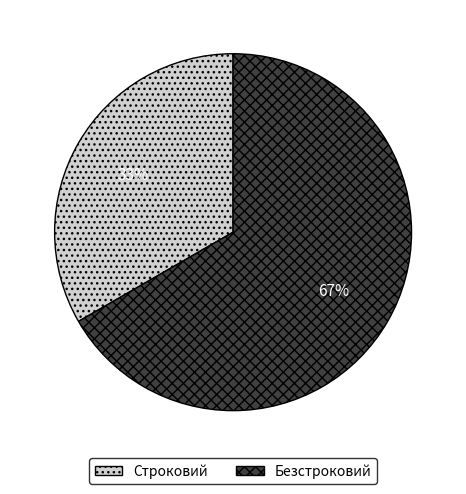

Is it true that Безстроковий is 59% of the pie?

False